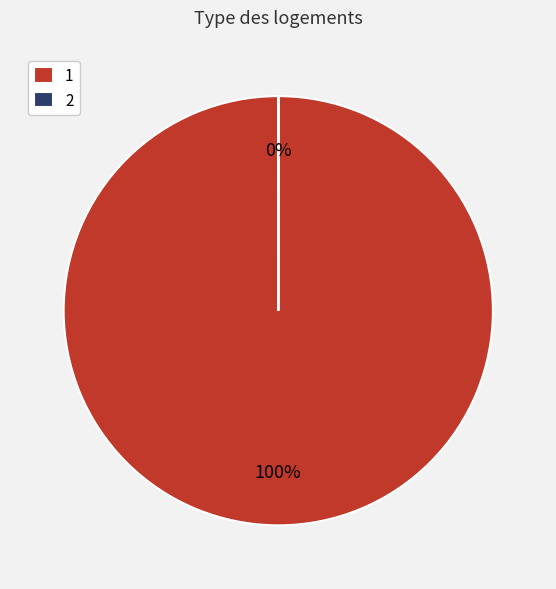

Which slice is the largest?

1